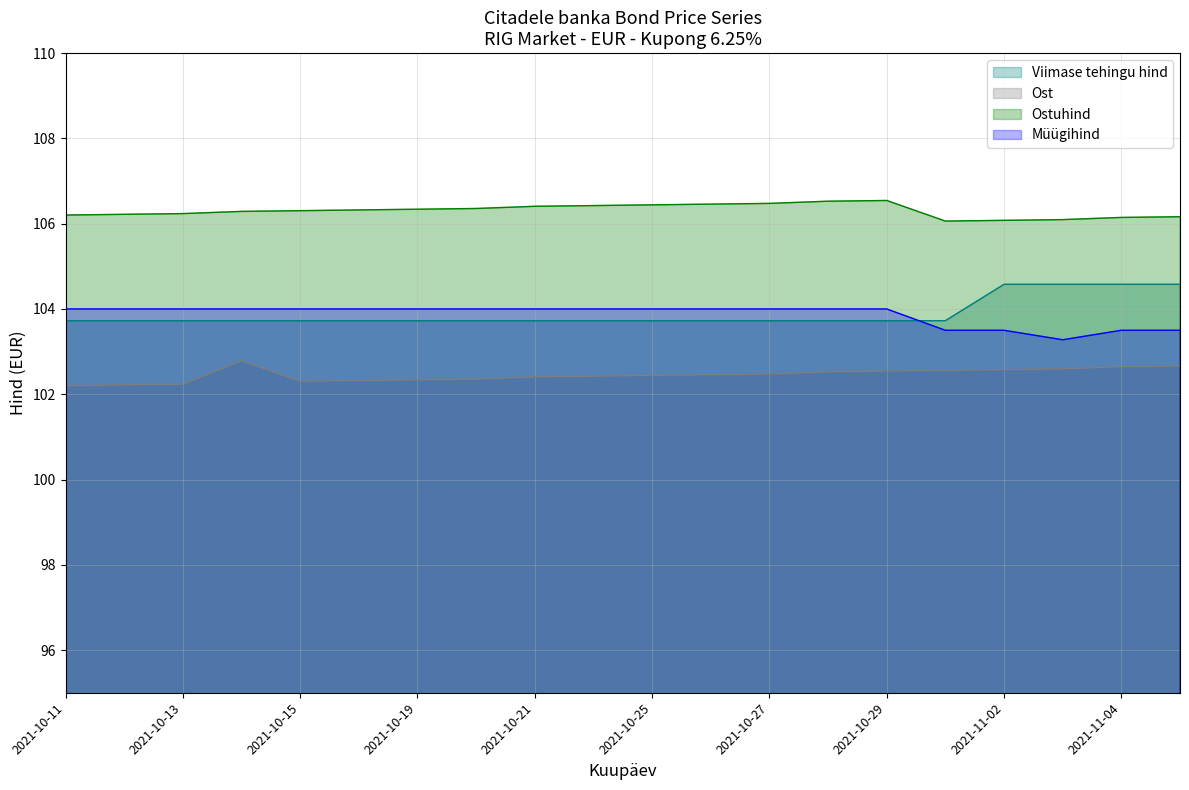

Does the chart have visible grid lines?

Yes